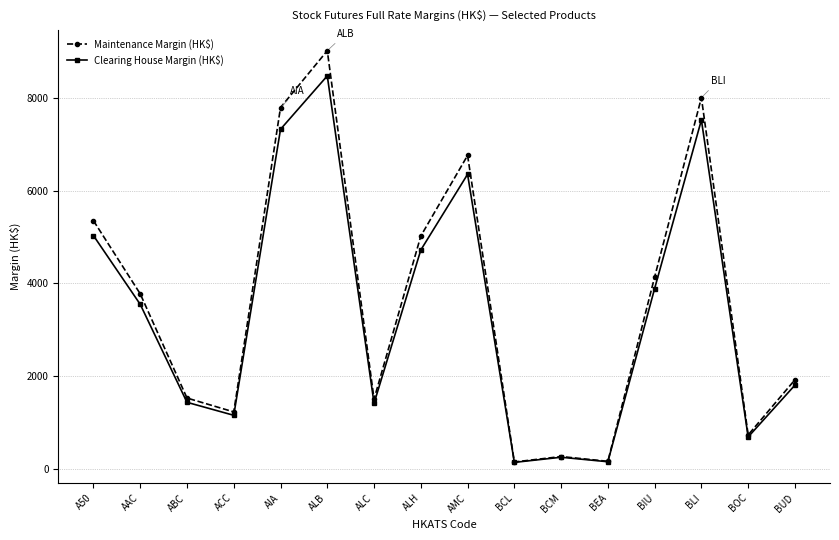

Which category has the highest value across all series?

ALB